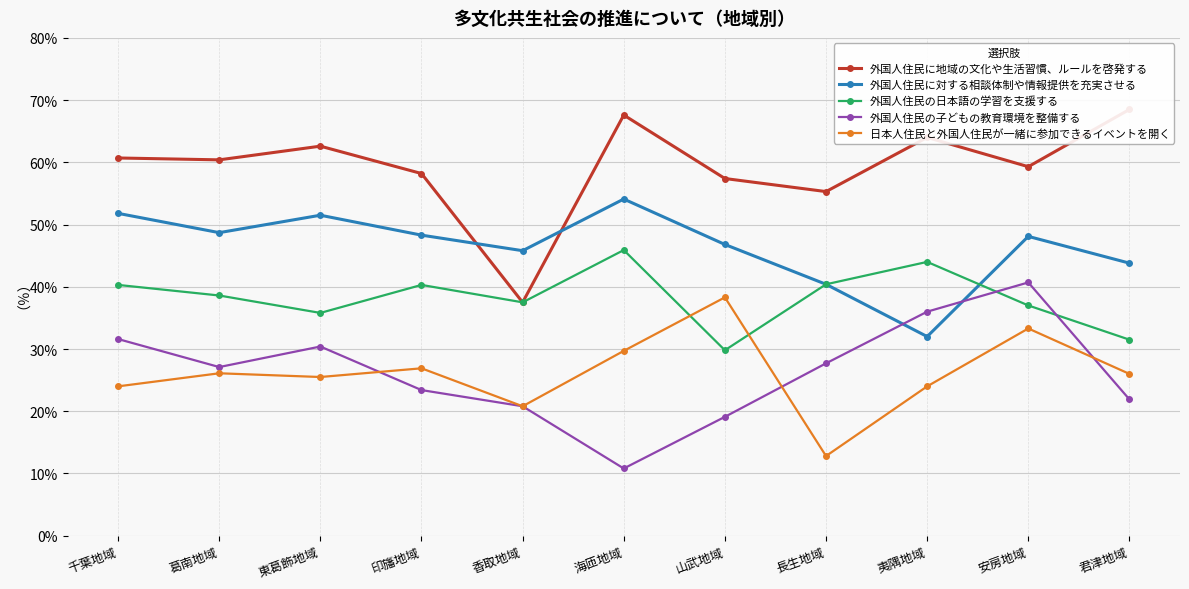

What is the spread (max minus min) of values at 東葛飾地域?

37.1